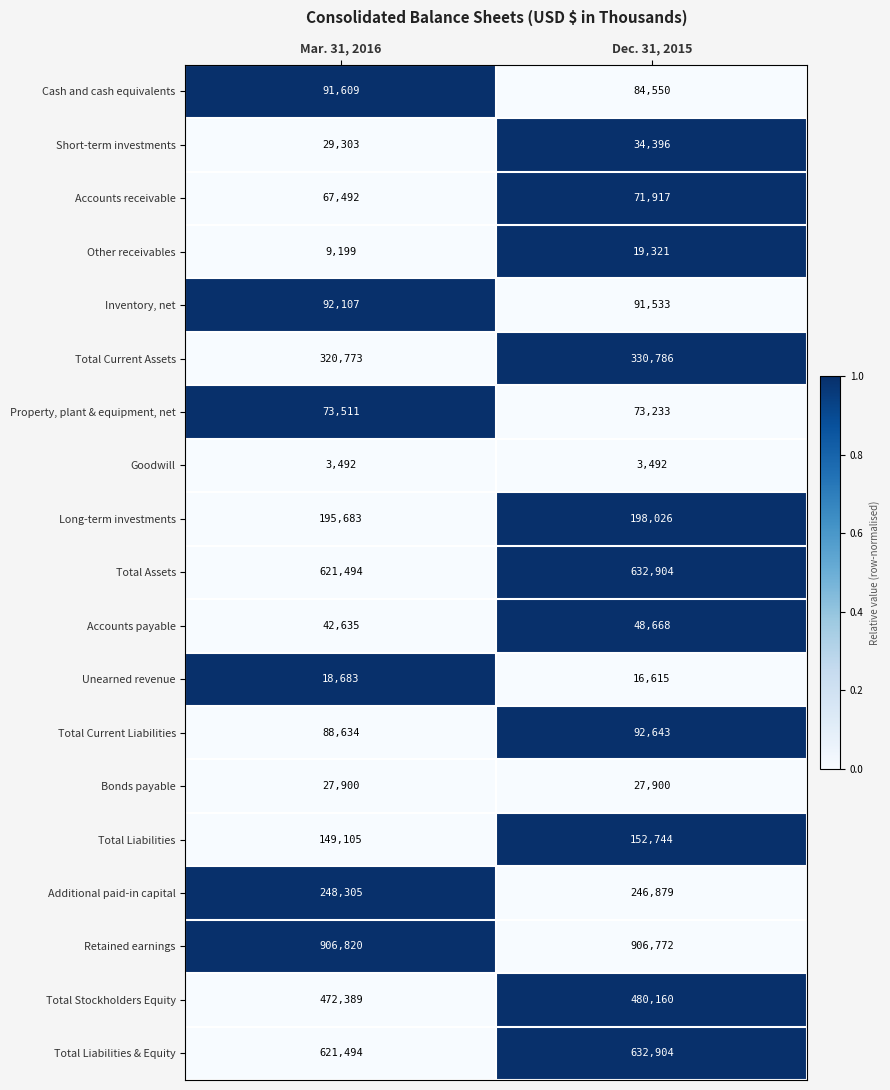

Which series has the largest total across all categories?

Retained earnings